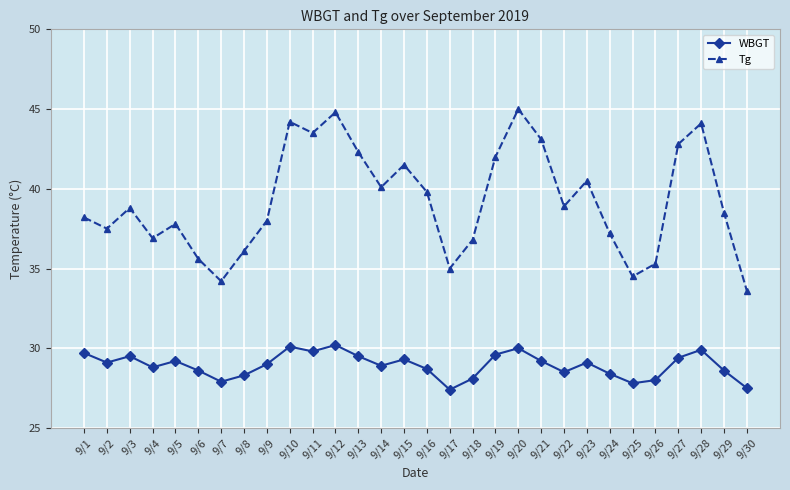

True or false: Tg and WBGT intersect in this chart.

False